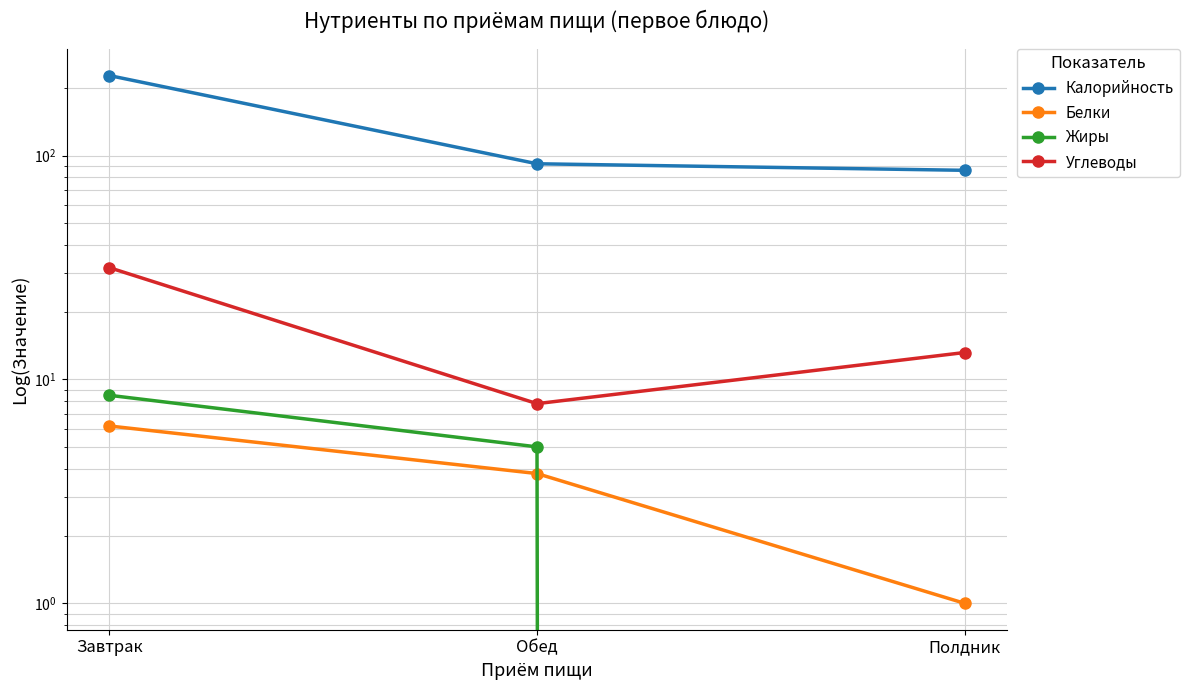

What are all the series names shown in the legend?

Калорийность, Белки, Жиры, Углеводы